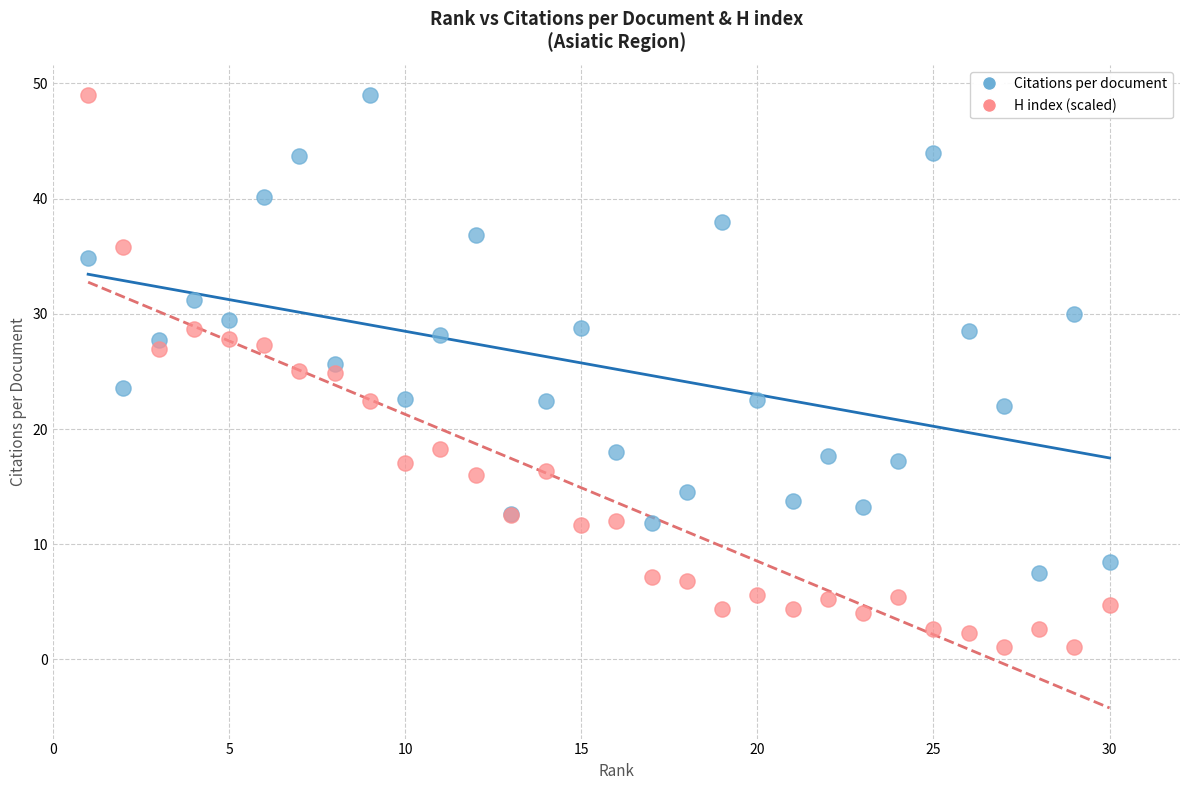

Which series has the largest Y range (max minus min)?

H index (scaled)